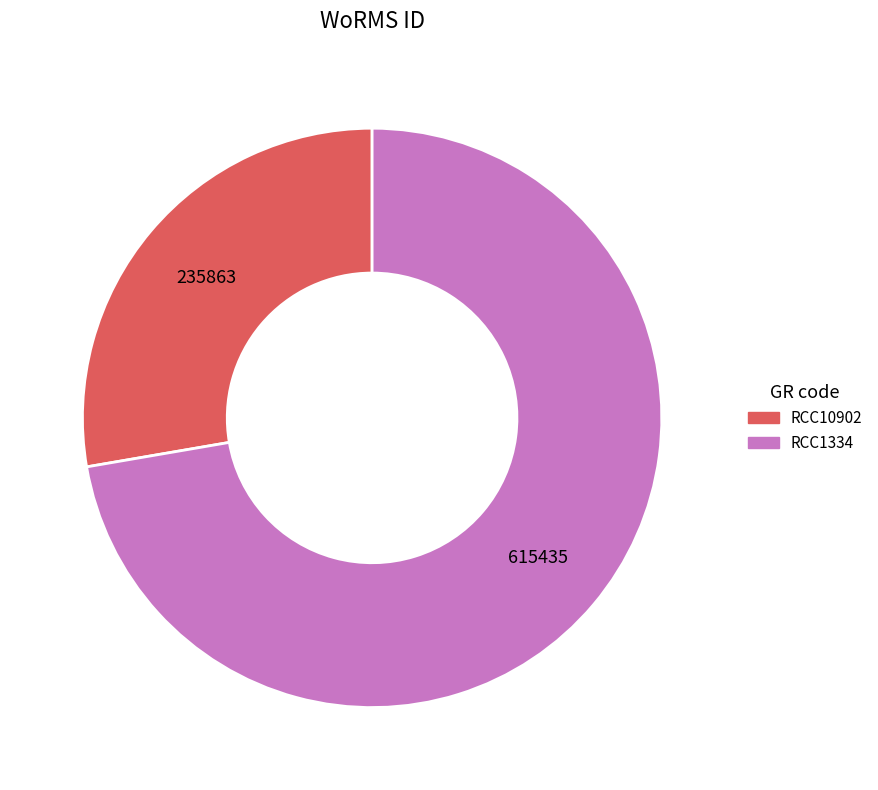

True or false: RCC10902 accounts for 28% of the total.

True